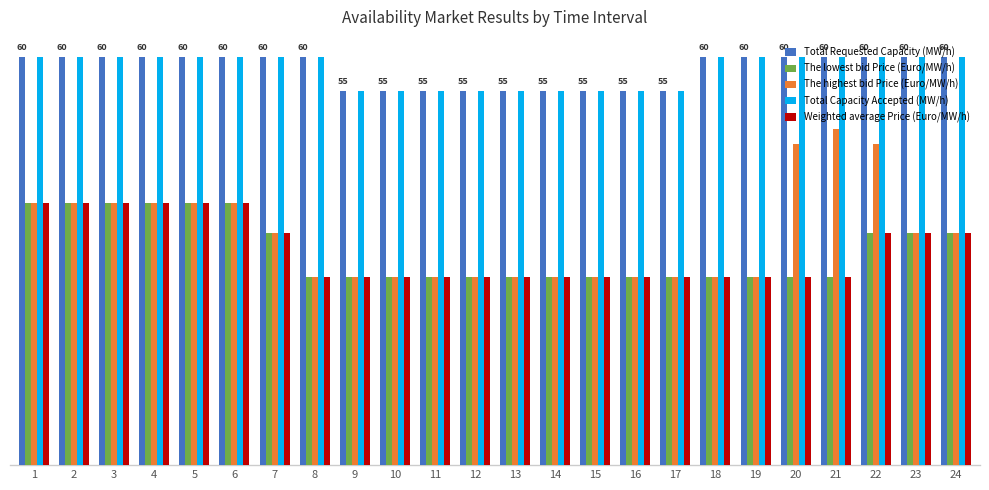

At which label is Weighted average Price (Euro/MW/h) closest to 33?

7